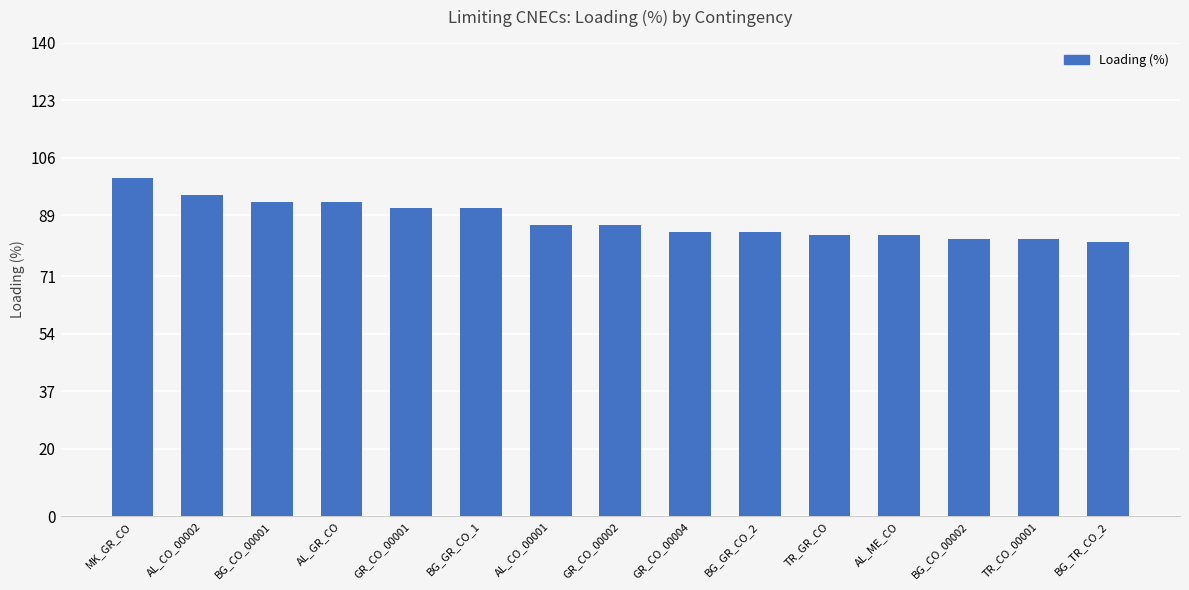

What is the difference between the second highest and second lowest values?

13